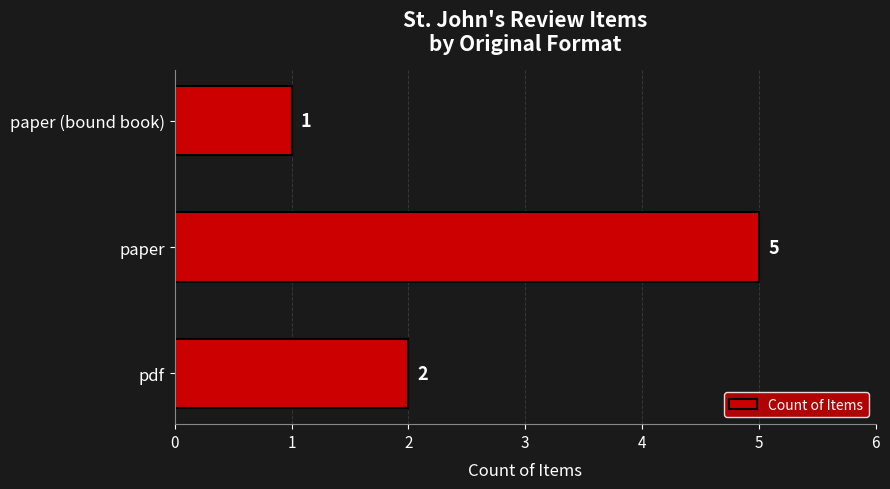

Reading bottom to top, what are all the values shown in this chart?

pdf=2	paper=5	paper (bound book)=1